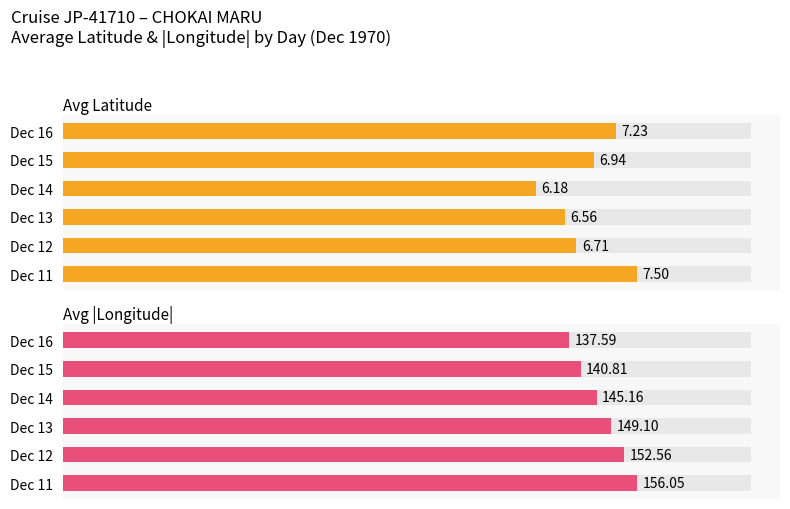

How many bars are there in each group?

2